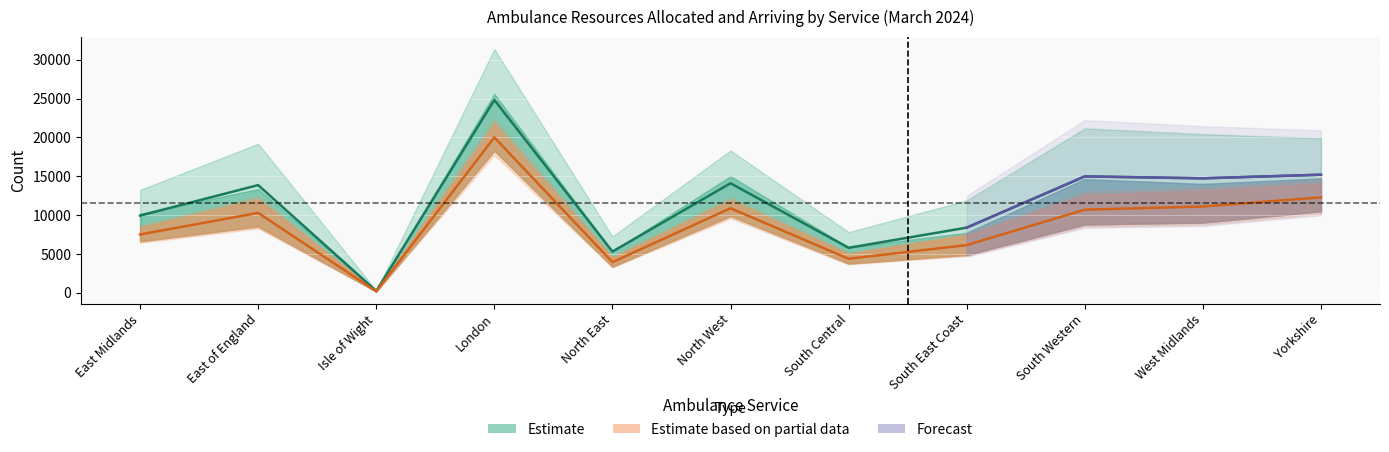

What is the difference between the maximum and second lowest values in the C1T Resources Allocated series?

16064.0